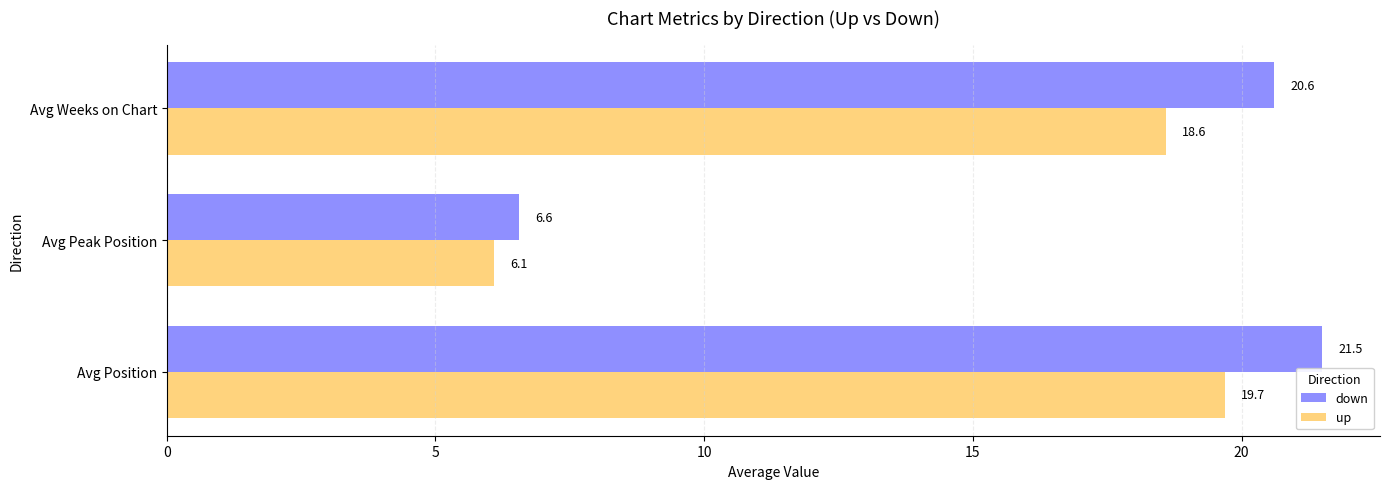

What is the spread (max minus min) of values at Avg Peak Position?

0.5